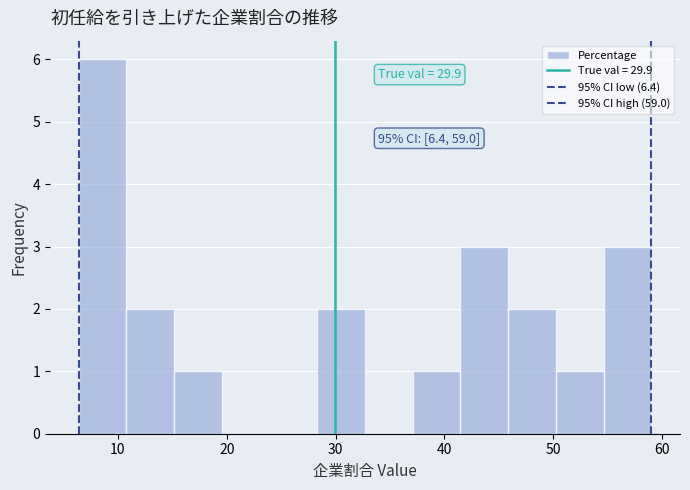

Which range on the x-axis has the tallest bar?

6 to 11